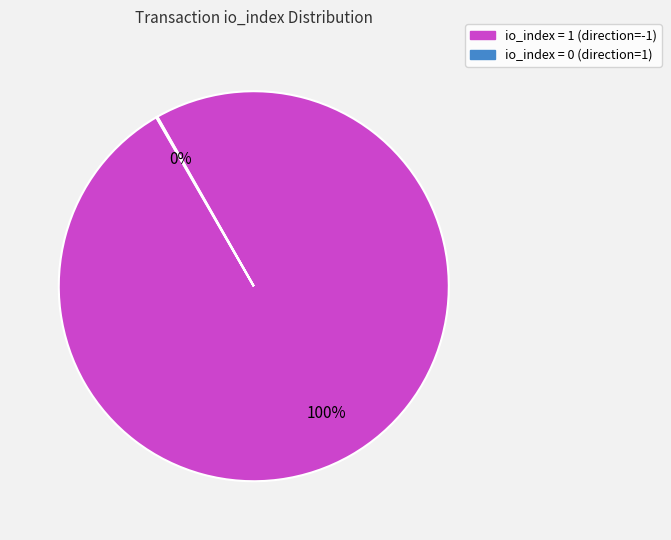

Does io_index = 1 (direction=-1) account for over 50% of the chart?

Yes